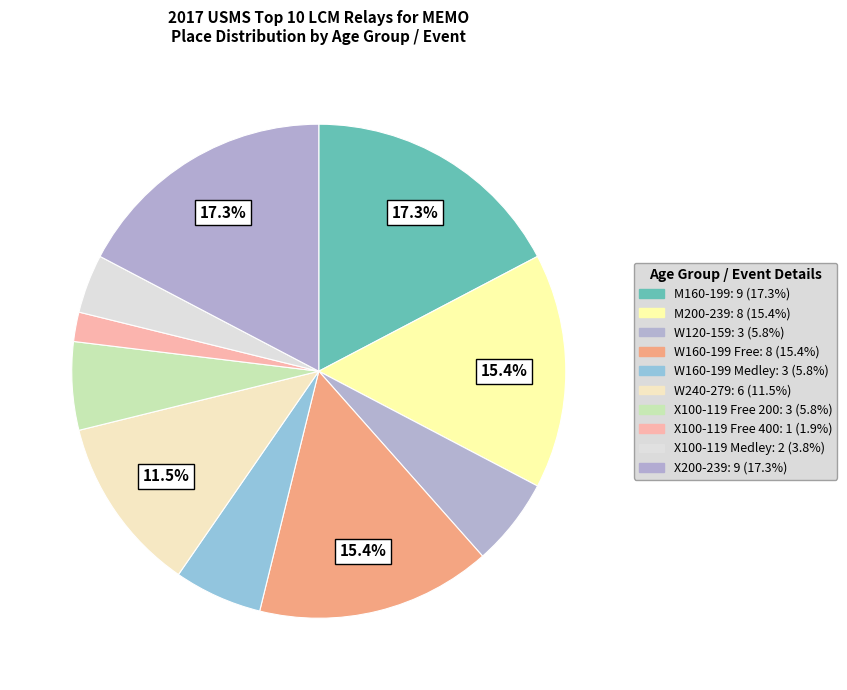

To the nearest percent, what percentage of the pie is W240-279?

12%